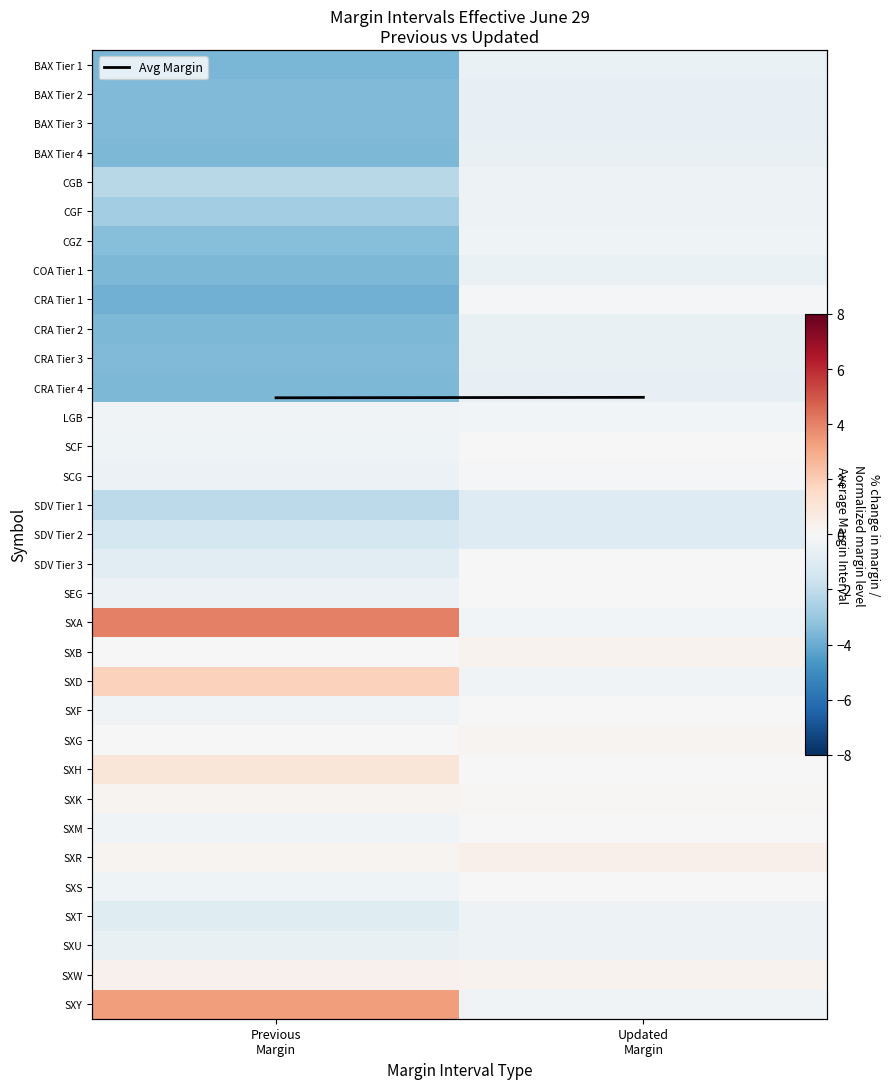

Is it true that SCF equals -0.0 at Updated Margin?

True